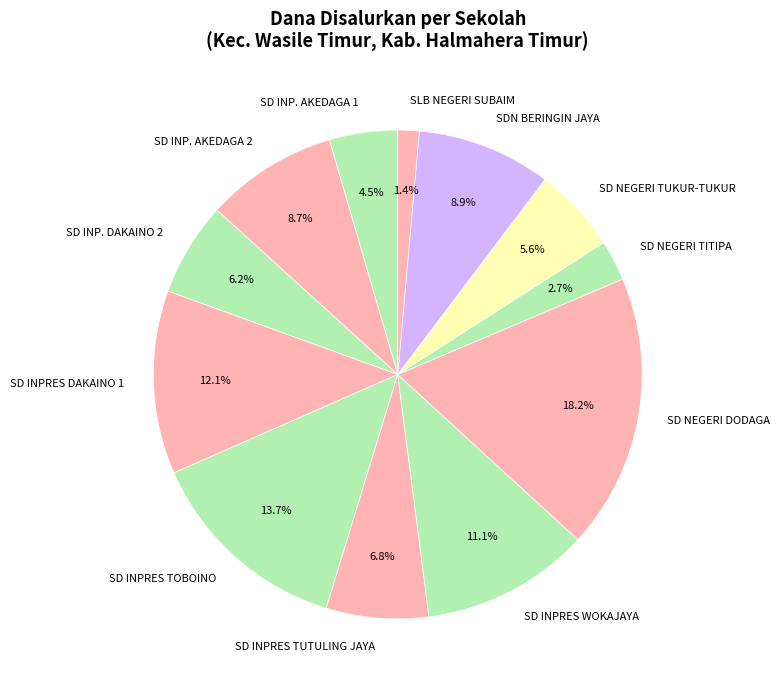

What percentage is NOT represented by SD NEGERI TITIPA?

97.3%